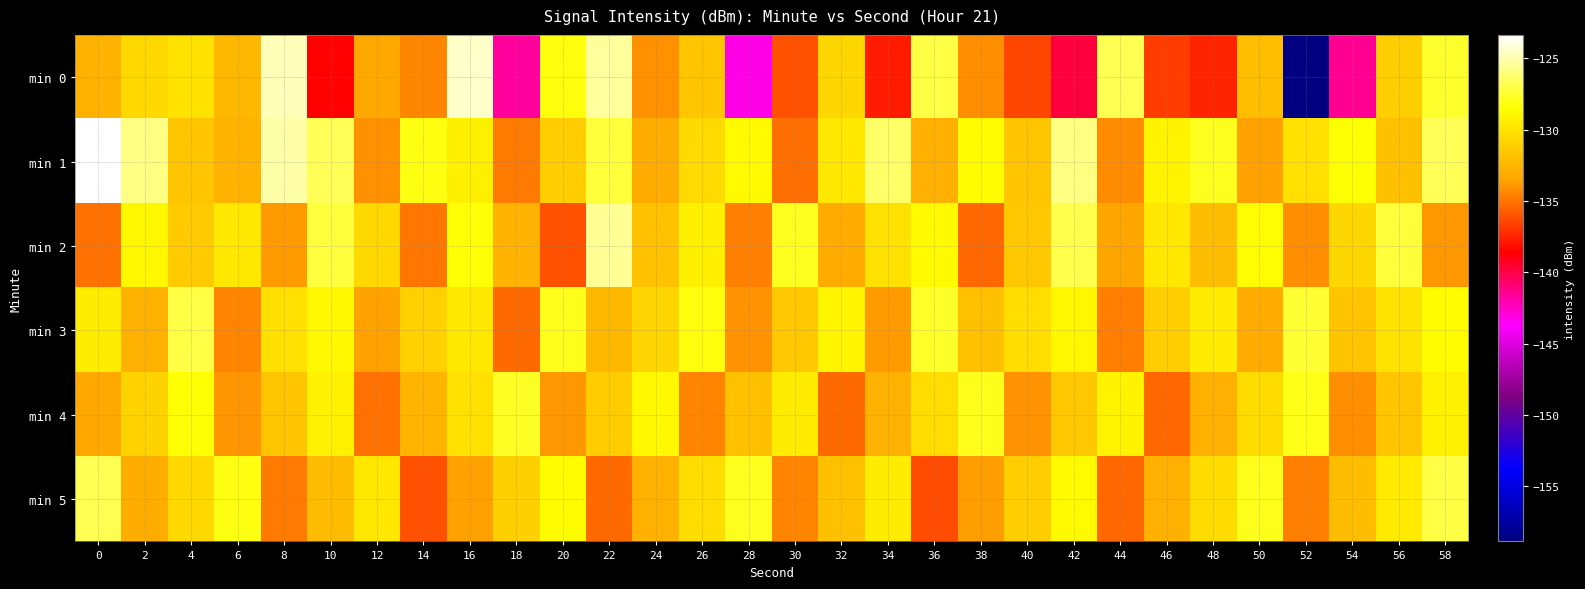

Count the number of categories in the chart.

30